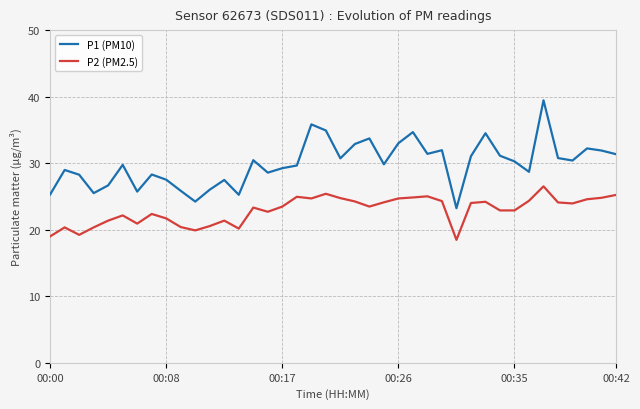

Which series has the largest total across all categories?

P1 (PM10)